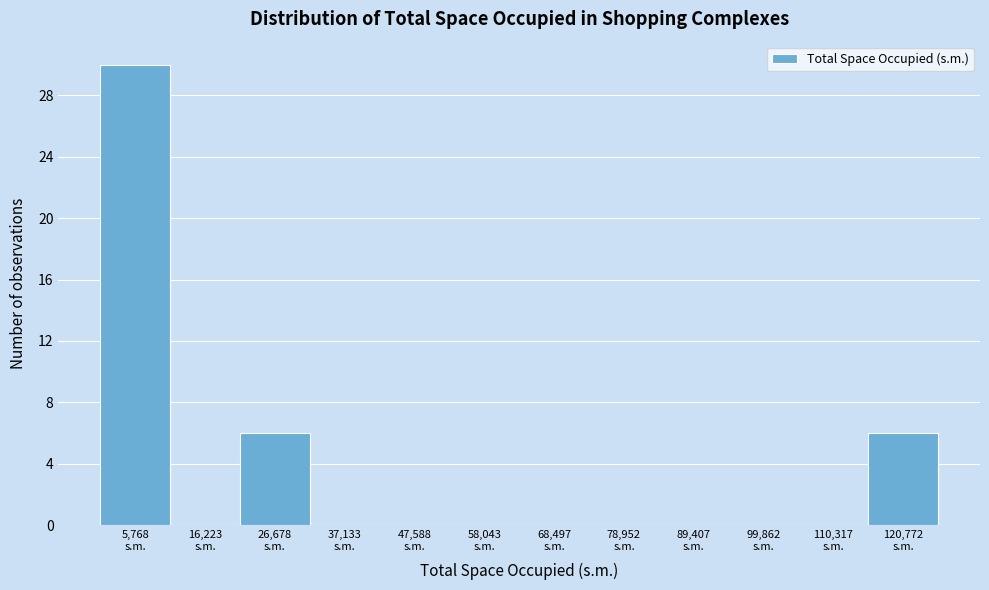

Which range on the x-axis has the tallest bar?

0 to 10000